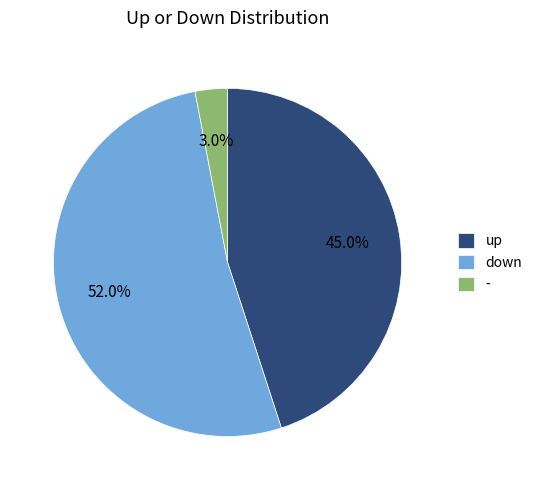

How many segments does this pie chart have?

3